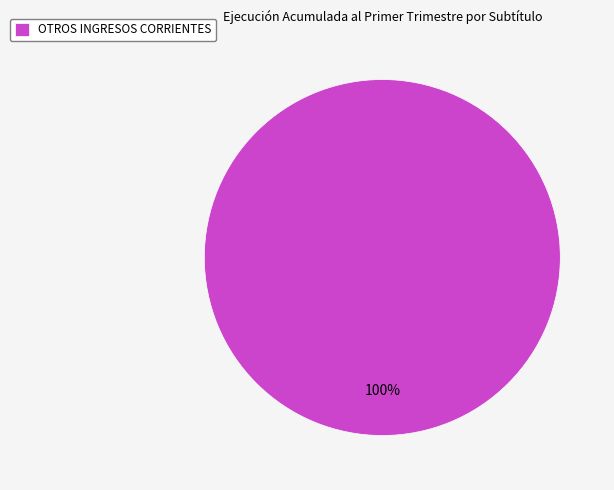

Is it true that OTROS INGRESOS CORRIENTES is 88% of the pie?

False